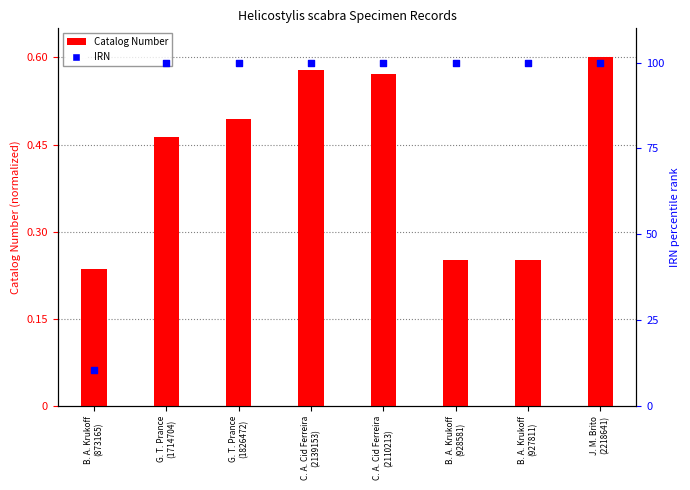

Which series has the largest Y range (max minus min)?

IRN